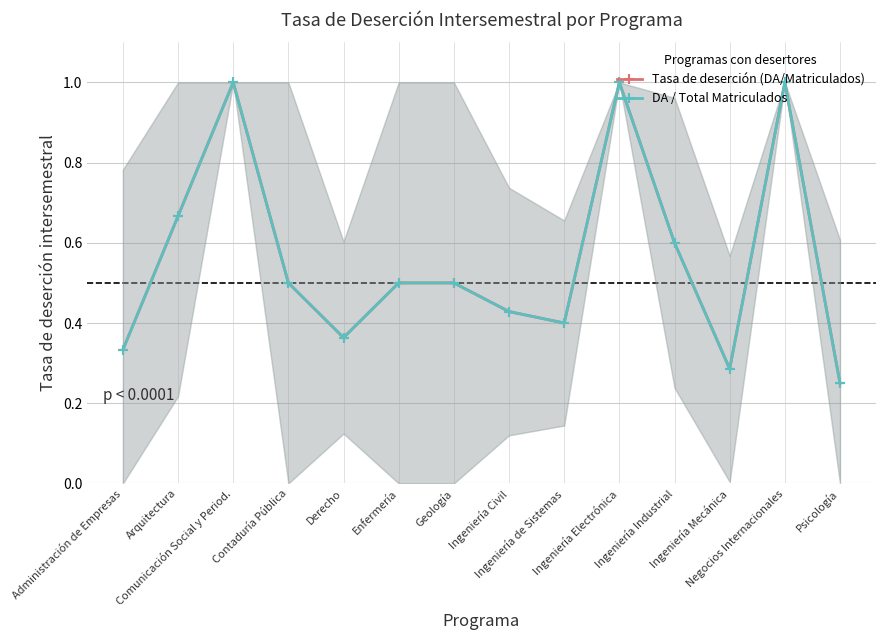

Is the value of Tasa de deserción (DA/Matriculados) at Negocios Internacionales greater than the value of DA / Total Matriculados at Ingeniería Electrónica?

No